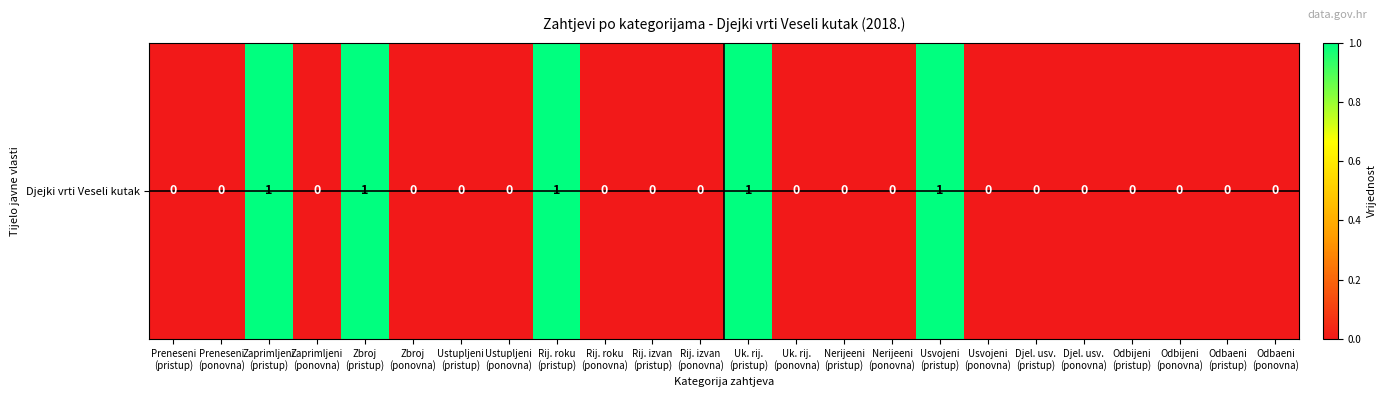

What is the difference between the second highest and minimum values?

1